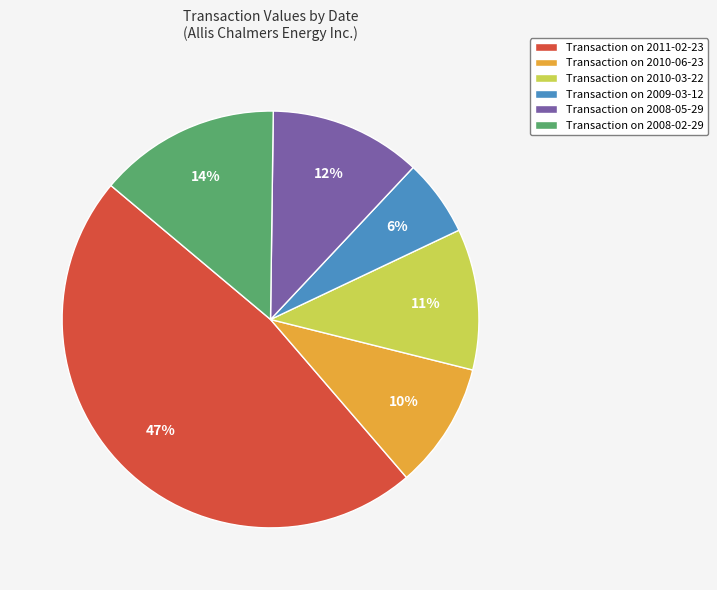

What percentage is the Transaction on 2010-03-22 slice, to the nearest percent?

11%